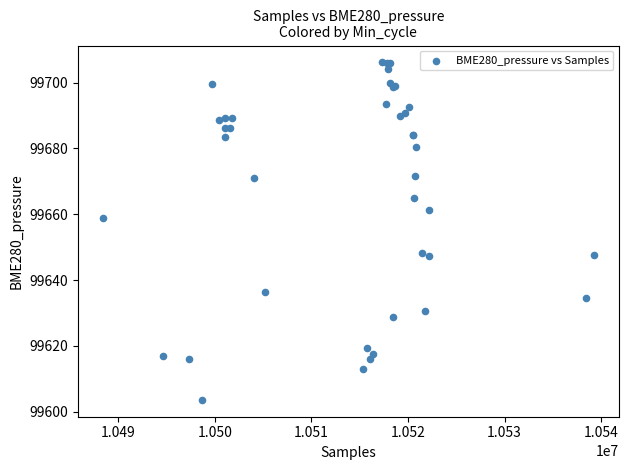

What Y value in the scatter plot is closest to 99654?

99658.7